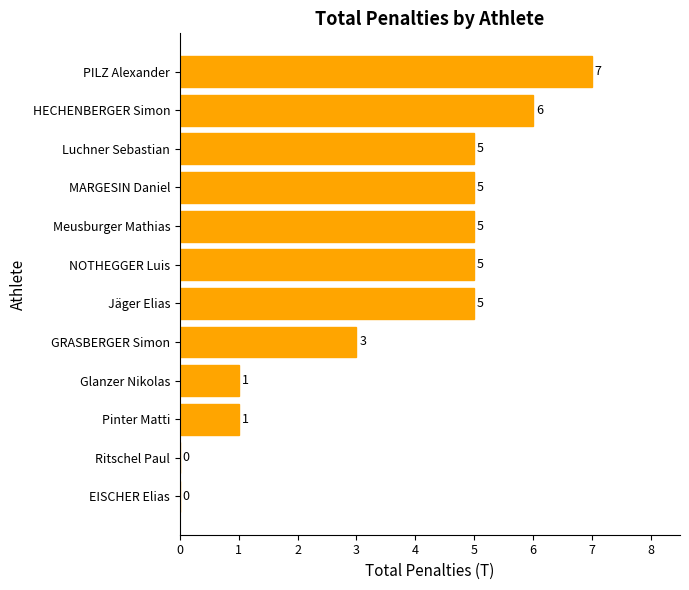

Which label corresponds to the largest value in the chart?

PILZ Alexander